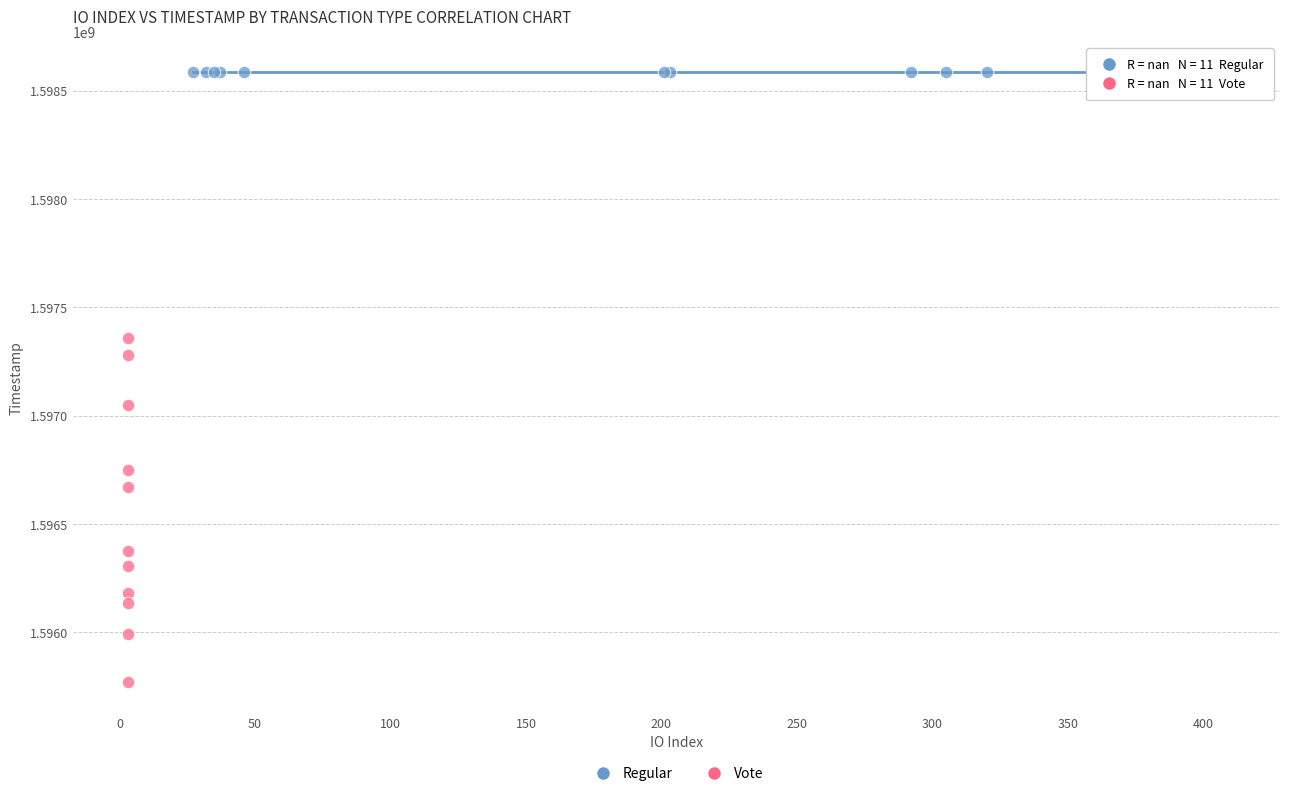

What are all the series names shown in the legend?

Regular, Vote